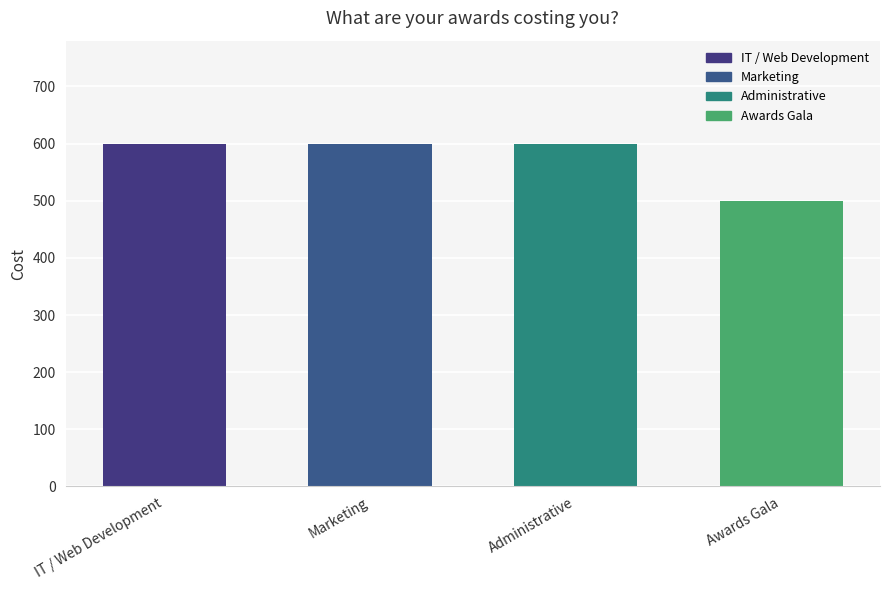

The chart shows a value of 600 at IT / Web Development. True or false?

True